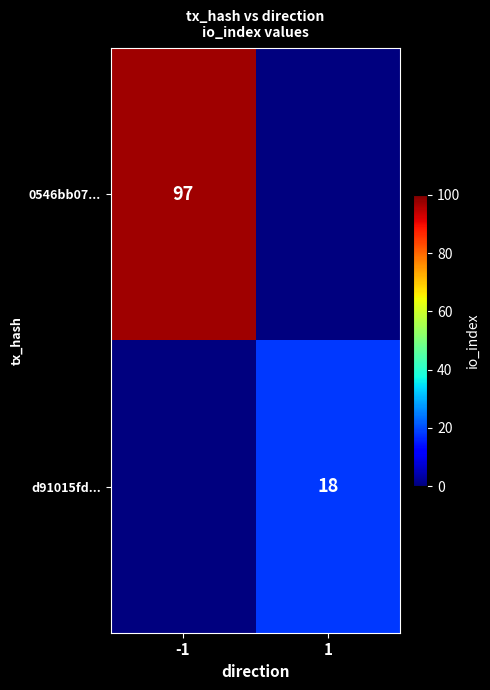

The 0546bb07... series shows 25 at -1. True or false?

False